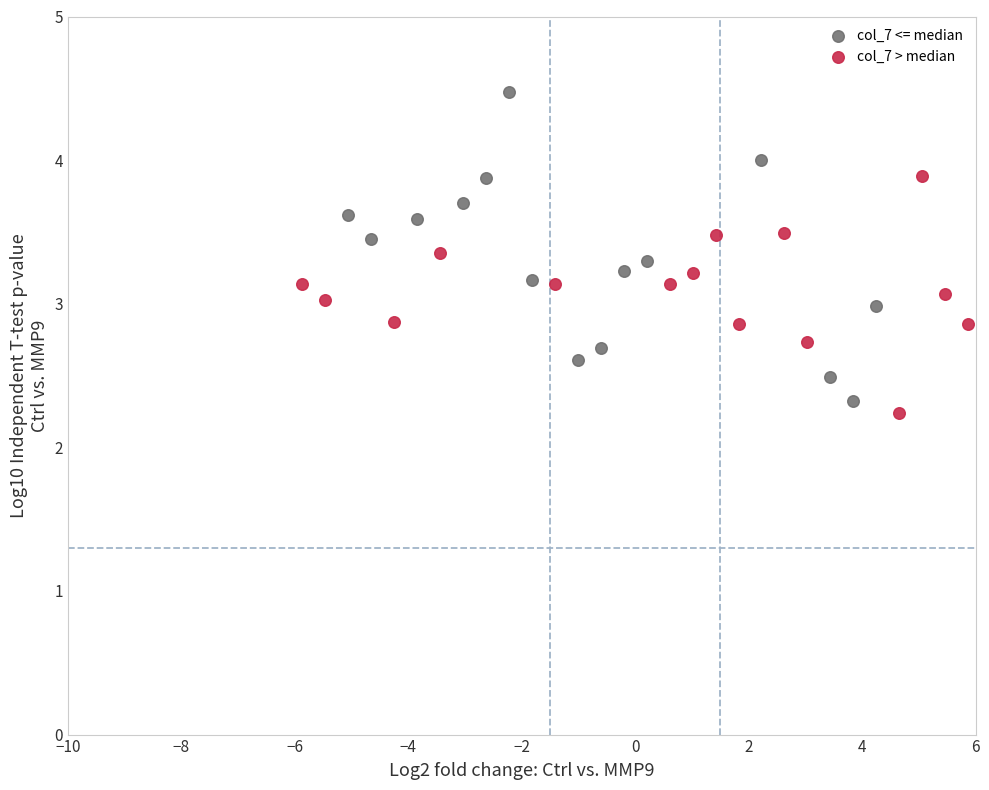

Which series reaches the maximum Y coordinate?

col_7 <= median